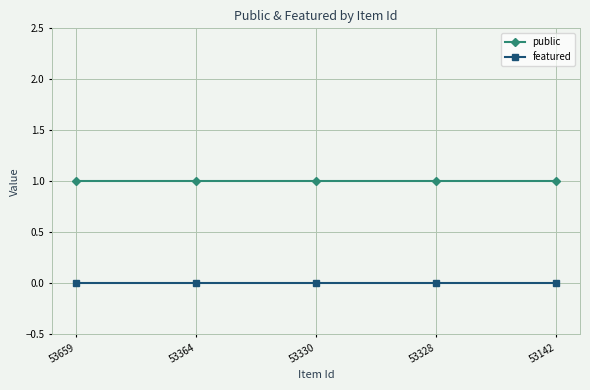

True or false: featured and public cross at least once.

False